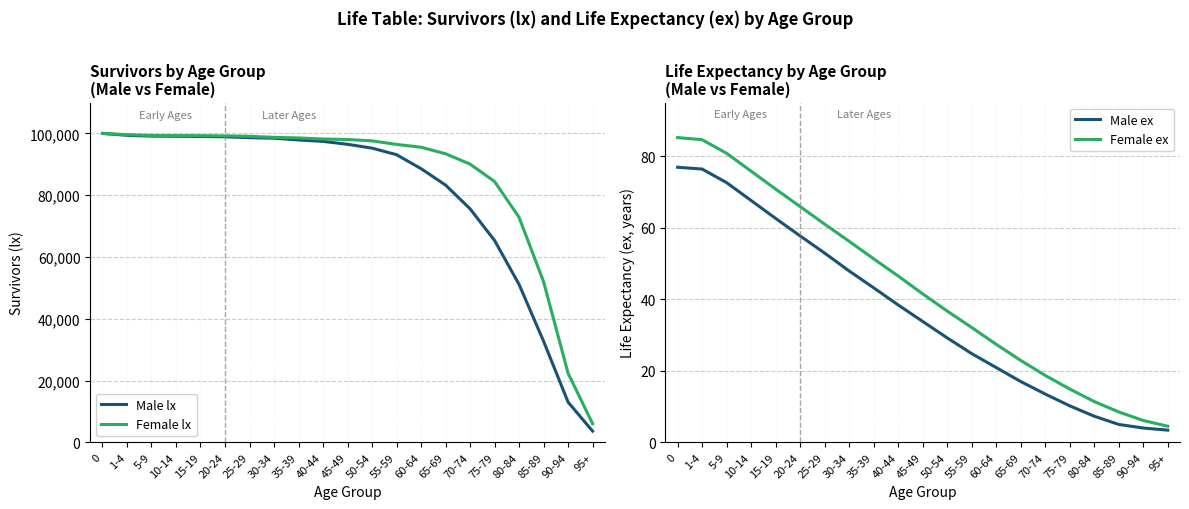

Which has a higher value, 80-84 or 15-19?

15-19